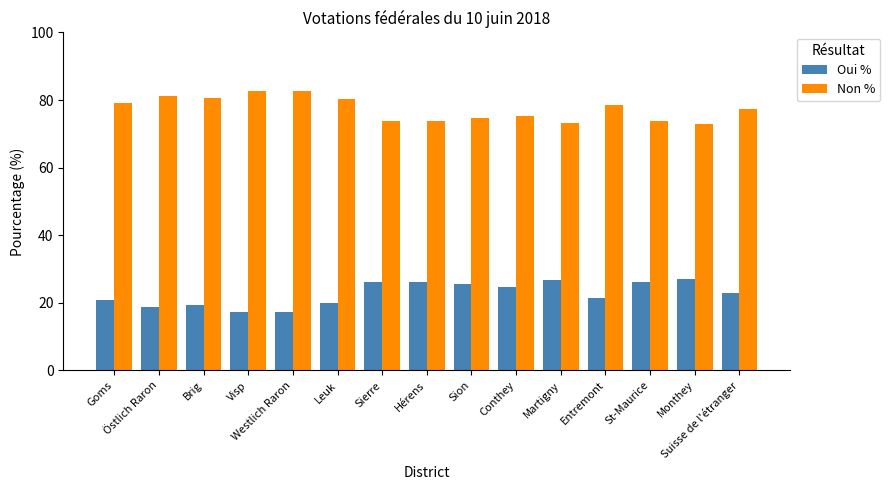

How many bars are there in total?

30